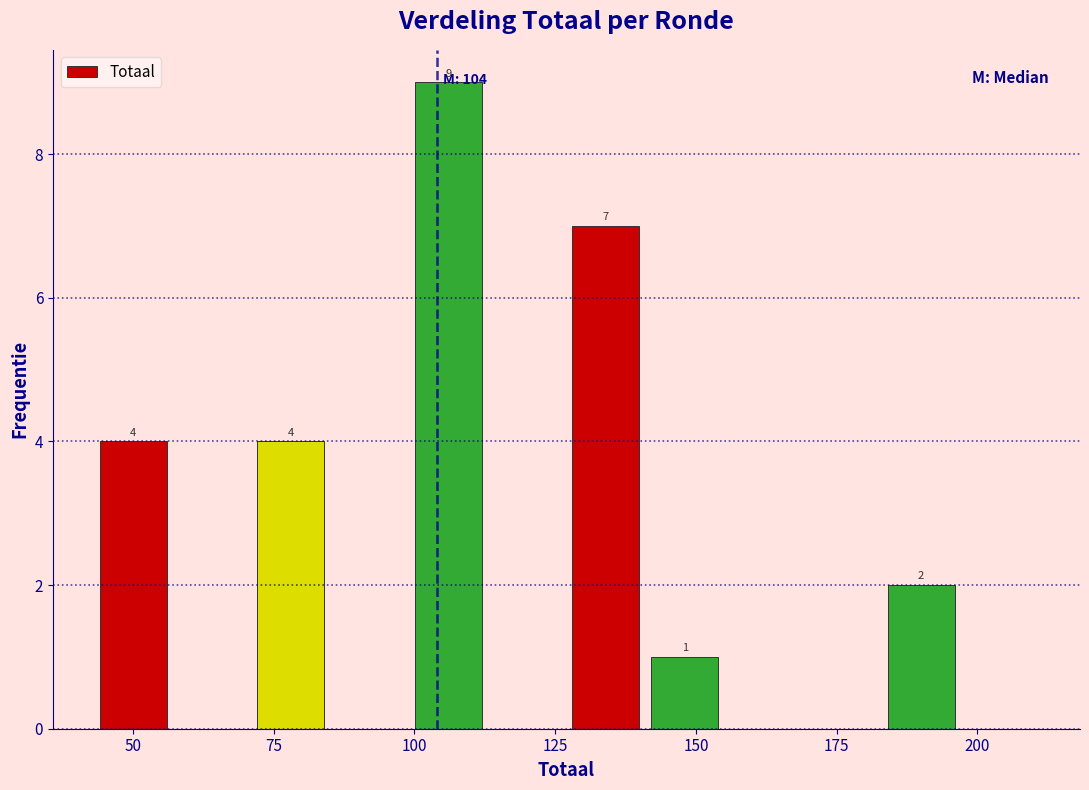

Around what value on the x-axis is the tallest bar? Give the approximate position of its centre, as read against the axis.

105